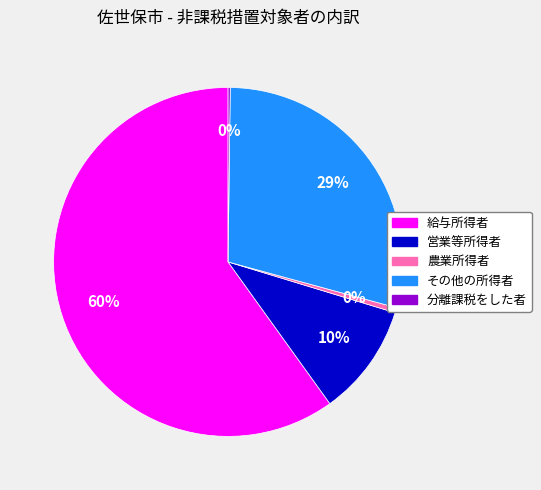

Which category has the biggest portion of the pie?

給与所得者